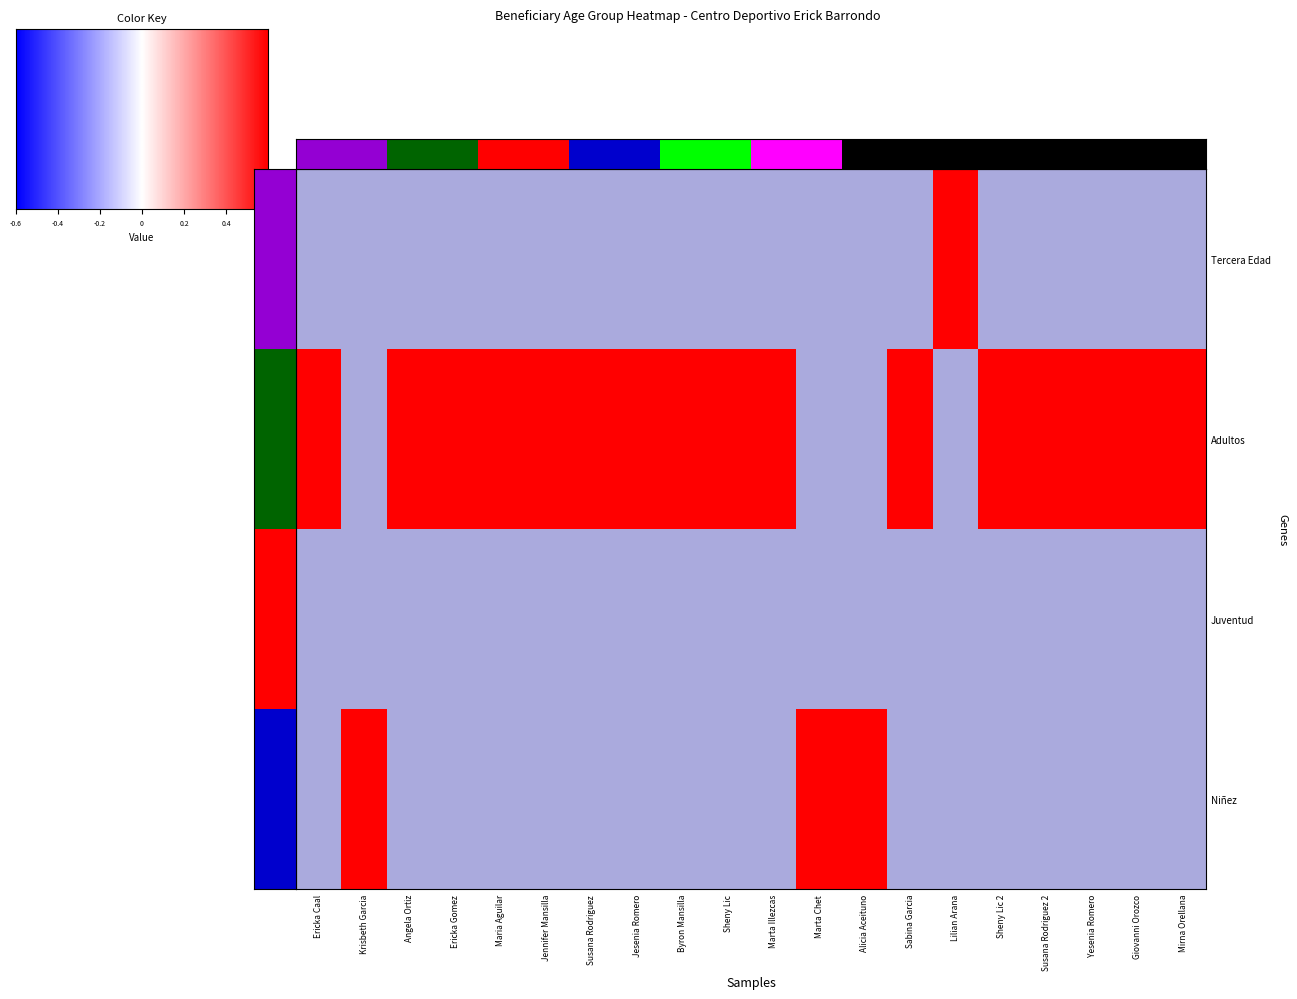

The Tercera Edad series shows 0 at Ericka Caal. True or false?

False